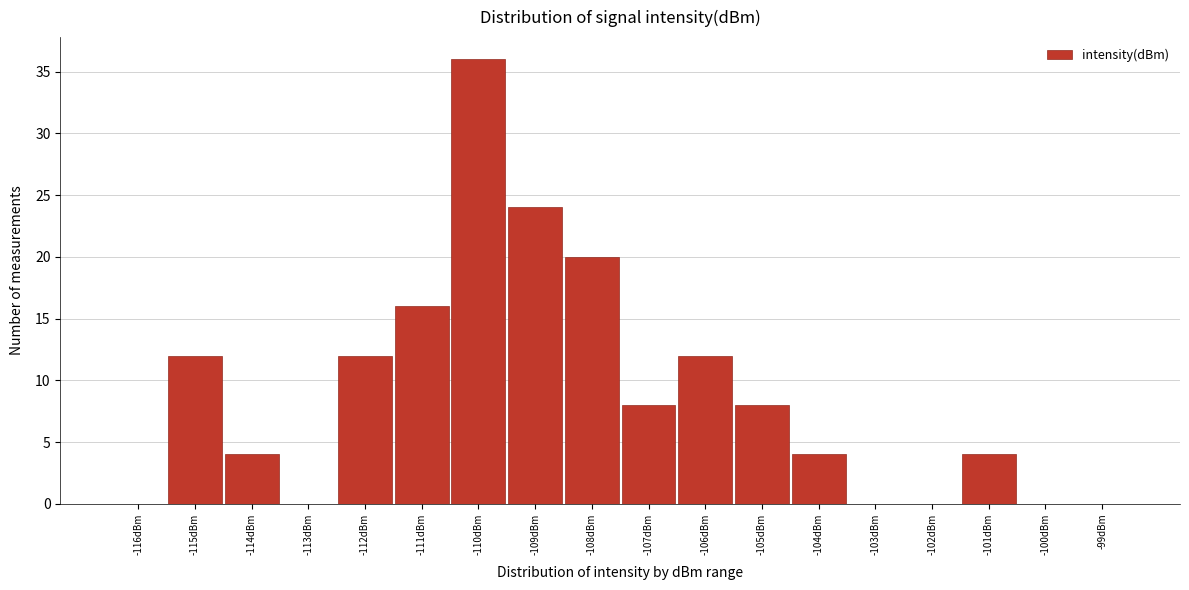

Reading right to left, what are all the values shown in this chart?

-99dBm=0	-100dBm=0	-101dBm=4	-102dBm=0	-103dBm=0	-104dBm=4	-105dBm=8	-106dBm=12	-107dBm=8	-108dBm=20	-109dBm=24	-110dBm=36	-111dBm=16	-112dBm=12	-113dBm=0	-114dBm=4	-115dBm=12	-116dBm=0